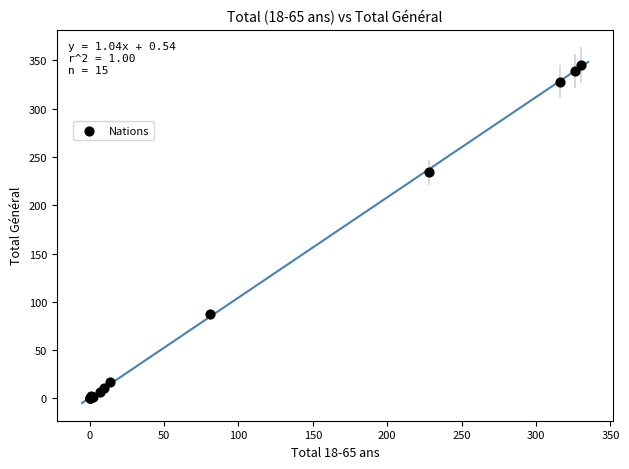

What Y value in the scatter plot is closest to 172?

234